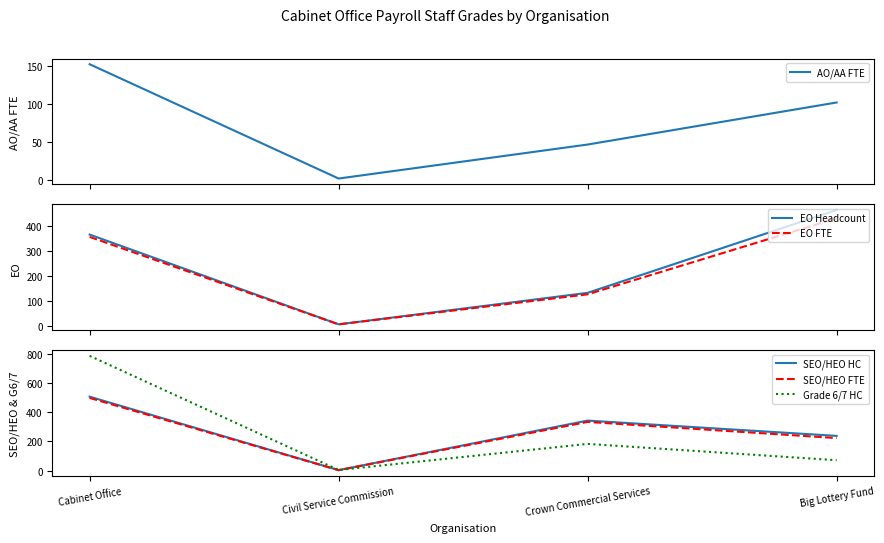

Rank the categories by Grade 6/7 HC value from highest to lowest.

Cabinet Office, Crown Commercial Services, Big Lottery Fund, Civil Service Commission